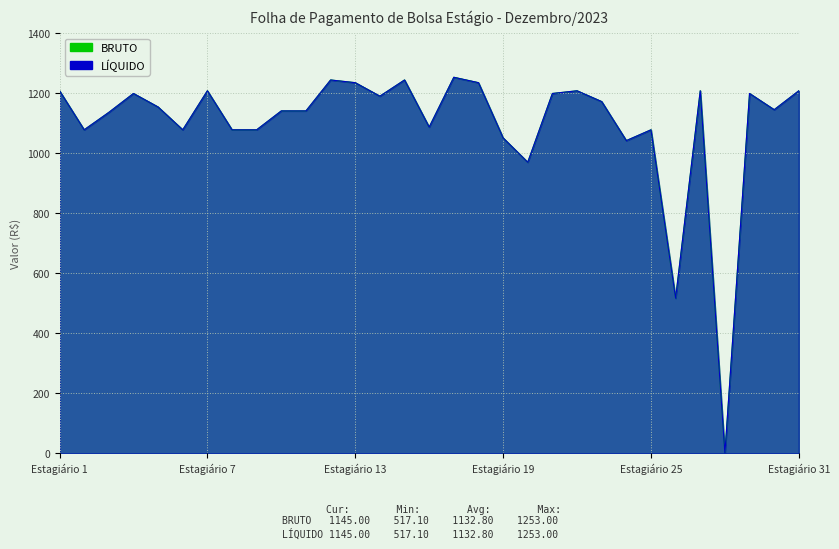

What is the greatest value displayed?

1253.0